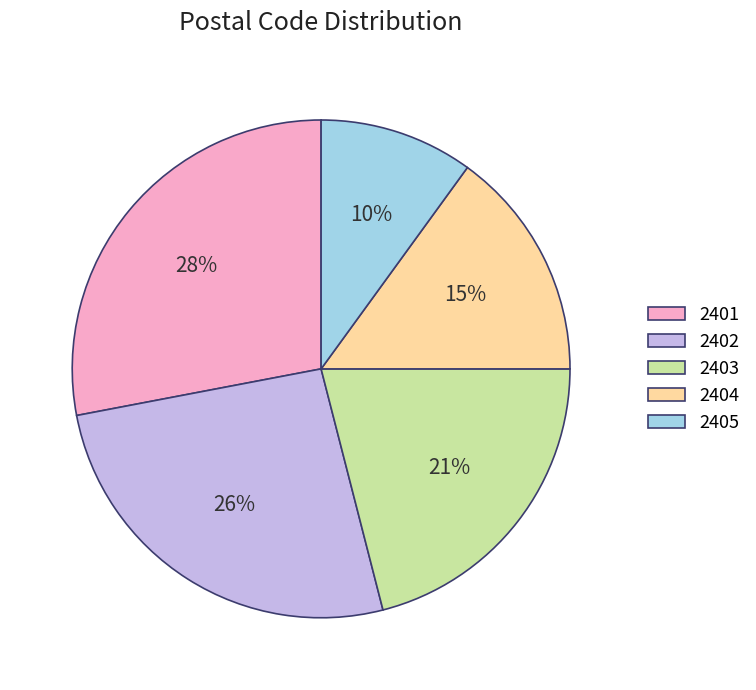

To the nearest percent, what is the difference between the 2404 and 2401 slice percentages?

13%